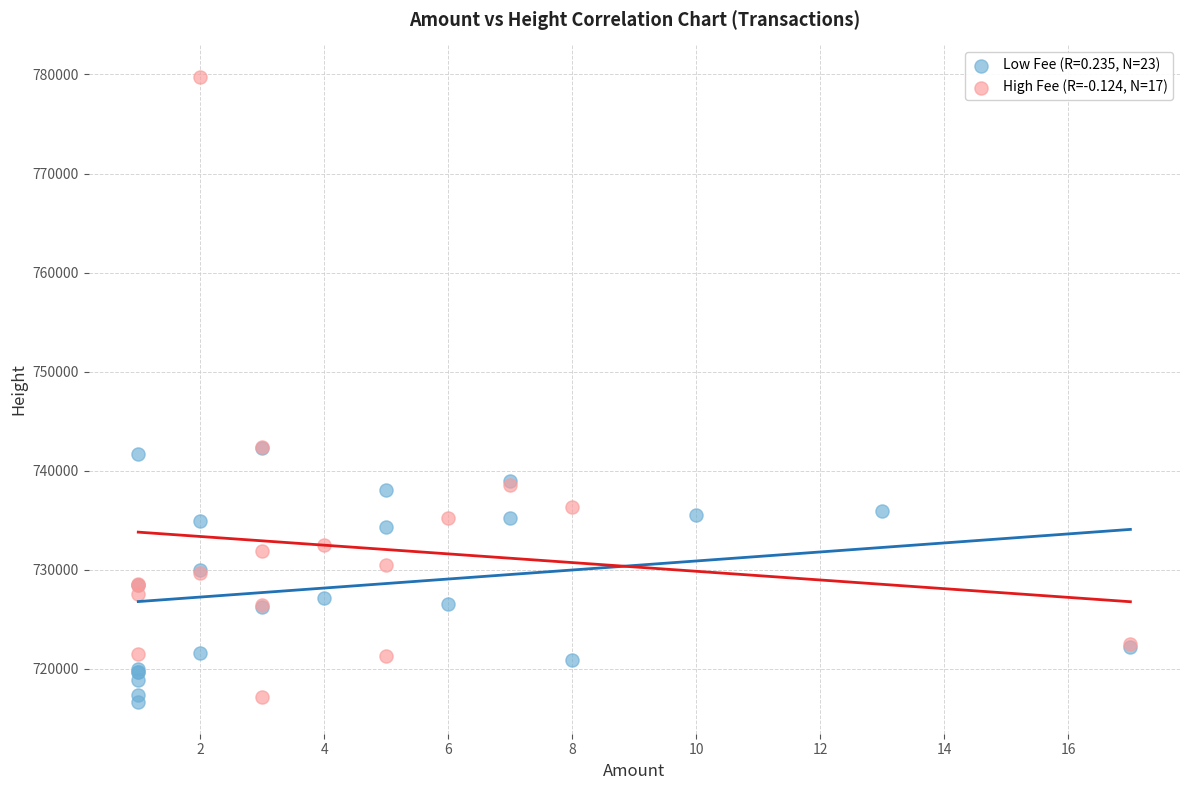

Which series has the largest Y range (max minus min)?

High Fee (R=-0.124, N=17)